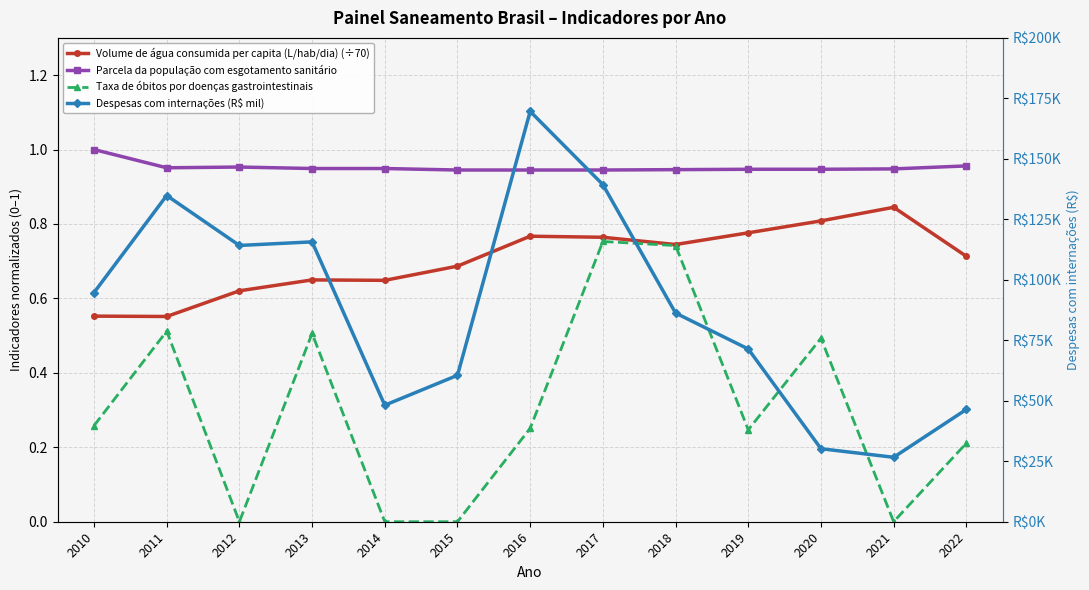

At which category is the sum across all series the highest?

2016